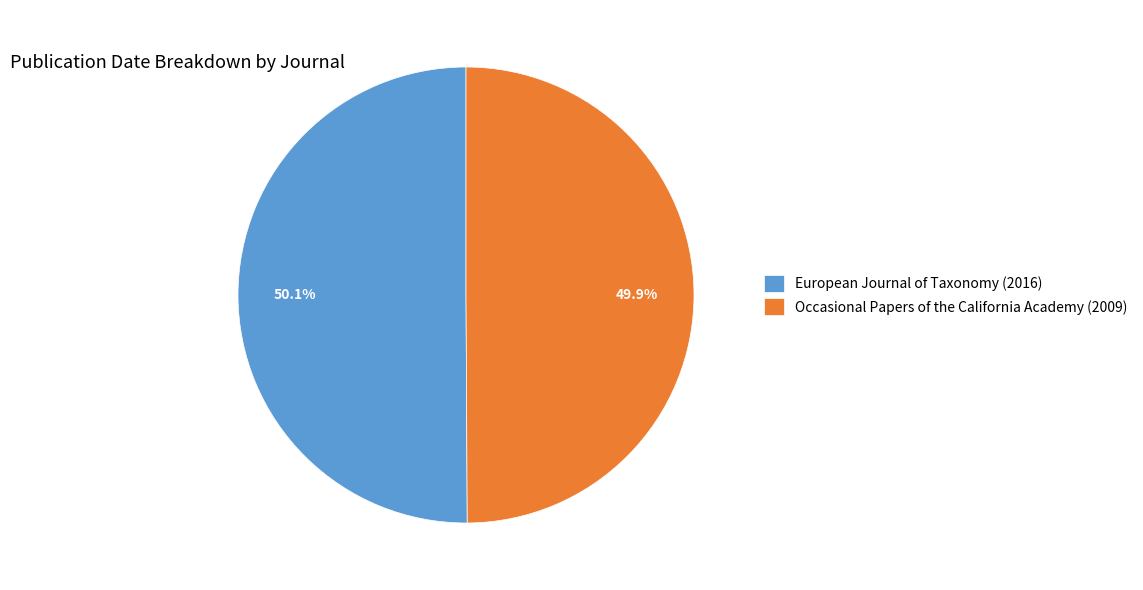

To the nearest percent, what portion does European Journal of Taxonomy (2016) represent?

50%